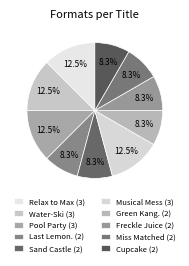

Which slice is the smallest?

Last Lemonade Standing